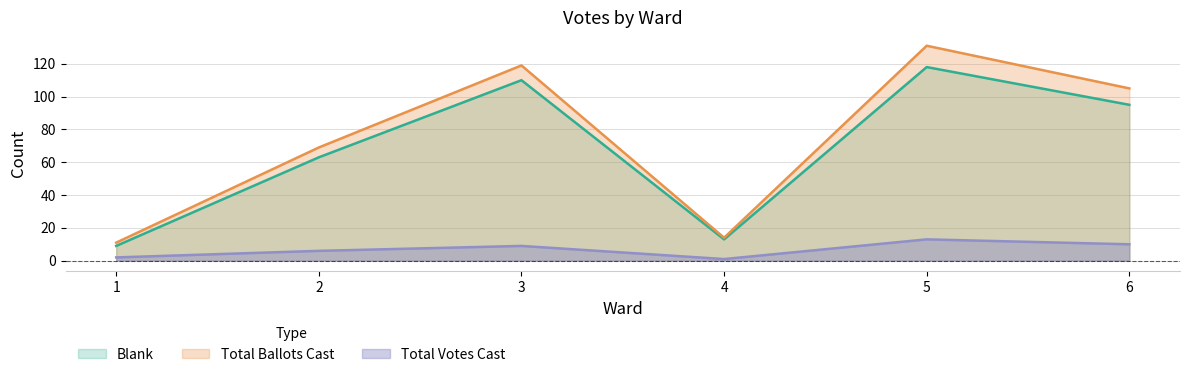

Which has a higher value, 3 or 1?

3